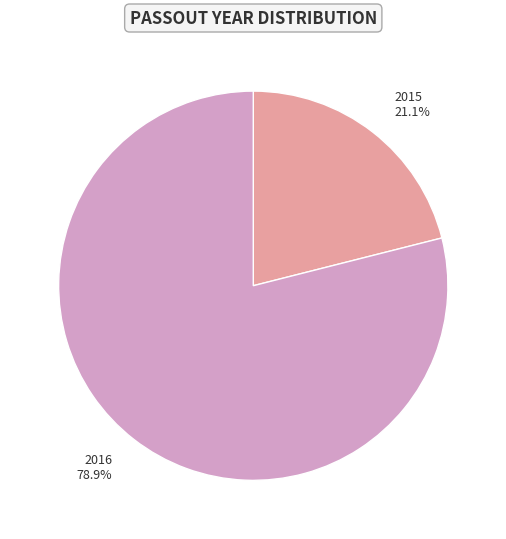

To the nearest percent, what is the combined percentage of 2015 and 2016?

100%